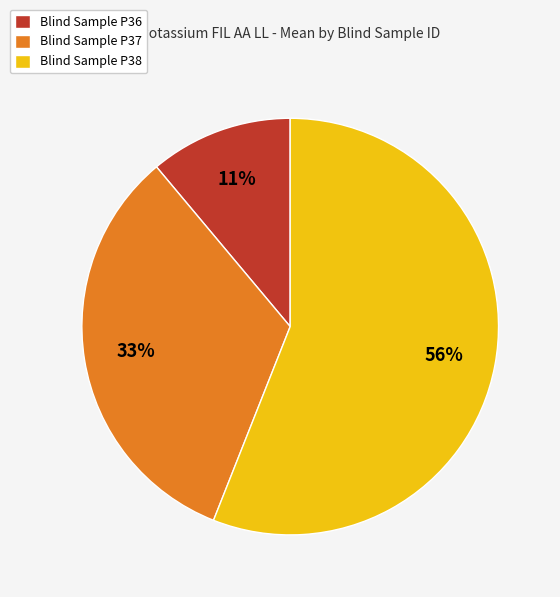

Does Blind Sample P38 account for over 50% of the chart?

Yes